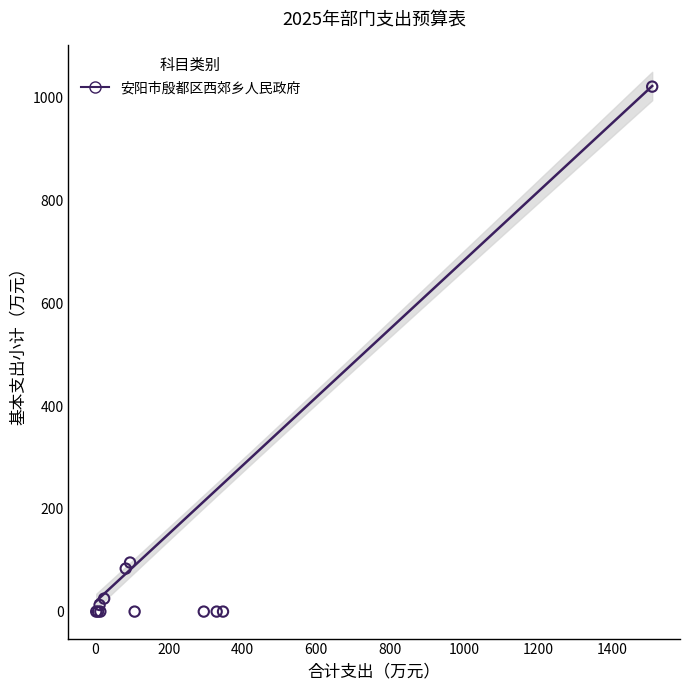

What Y value in the scatter plot is closest to 510?

95.5